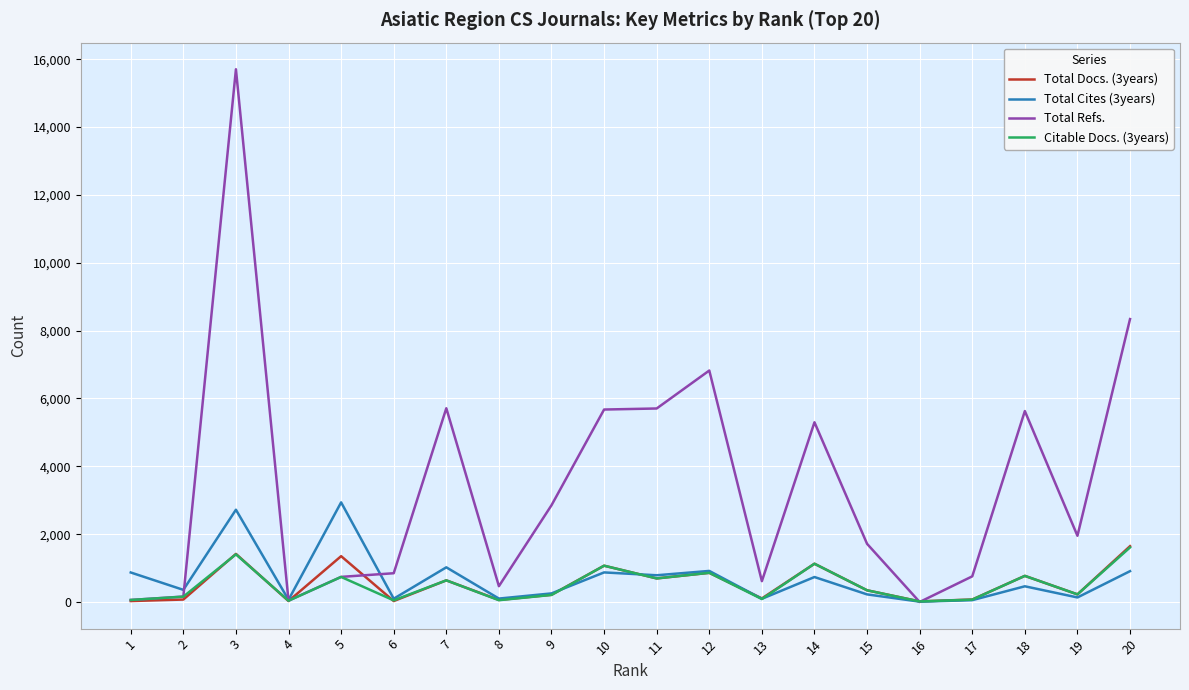

What are all the series names shown in the legend?

Total Docs. (3years), Total Cites (3years), Total Refs., Citable Docs. (3years)